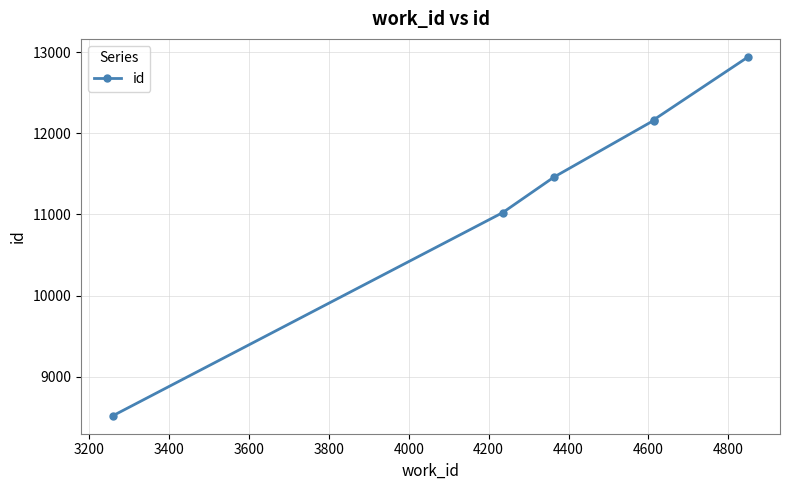

What is the maximum value shown in the chart?

12944